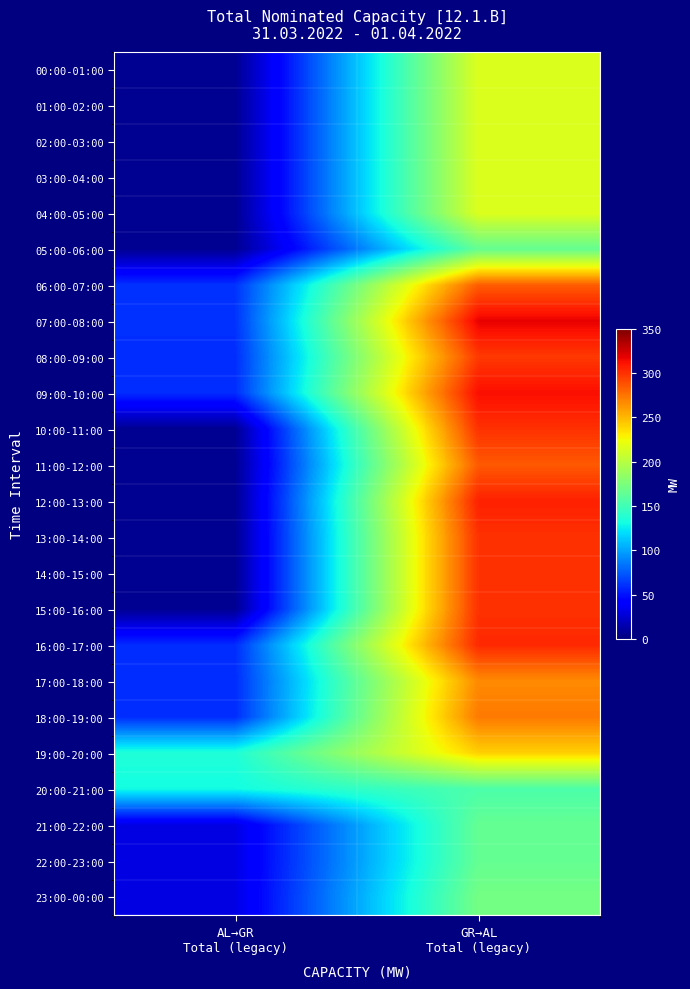

Which has a higher value, AL→GR
Total (legacy) or GR→AL
Total (legacy)?

GR→AL
Total (legacy)